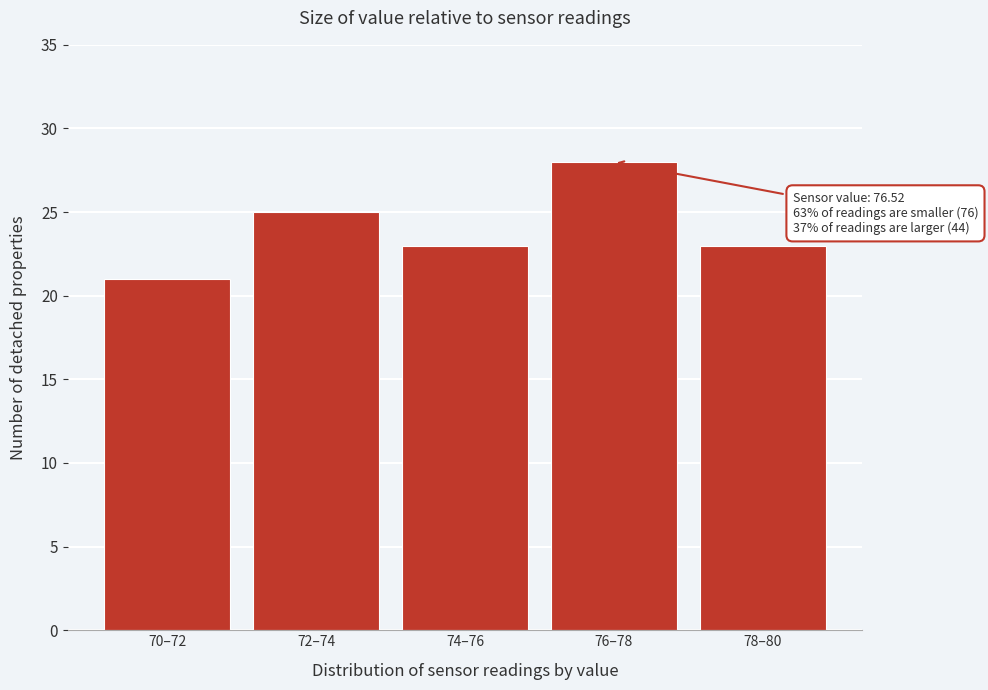

Reading right to left, list all the values displayed in this chart.

23	28	23	25	21